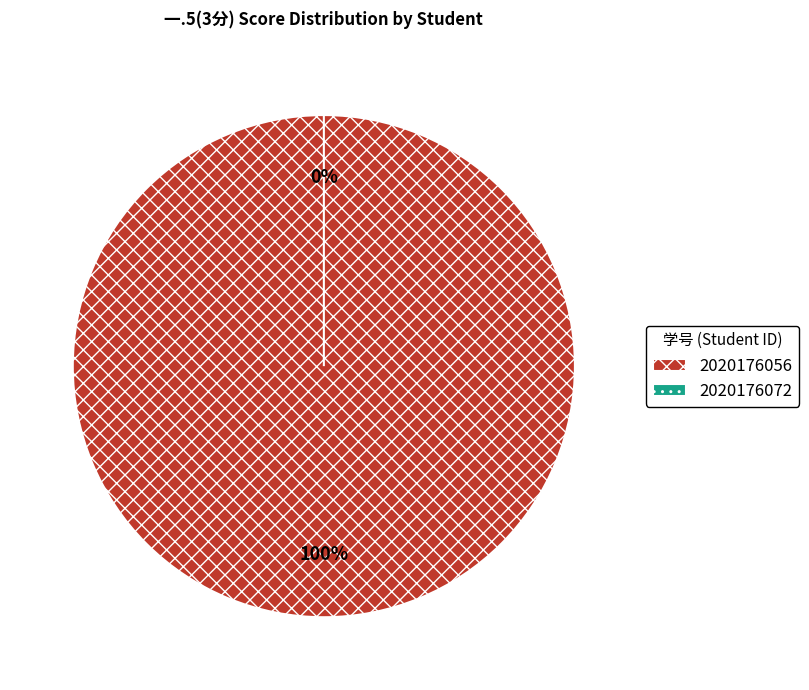

Rank the categories by value from highest to lowest.

2020176056, 2020176072